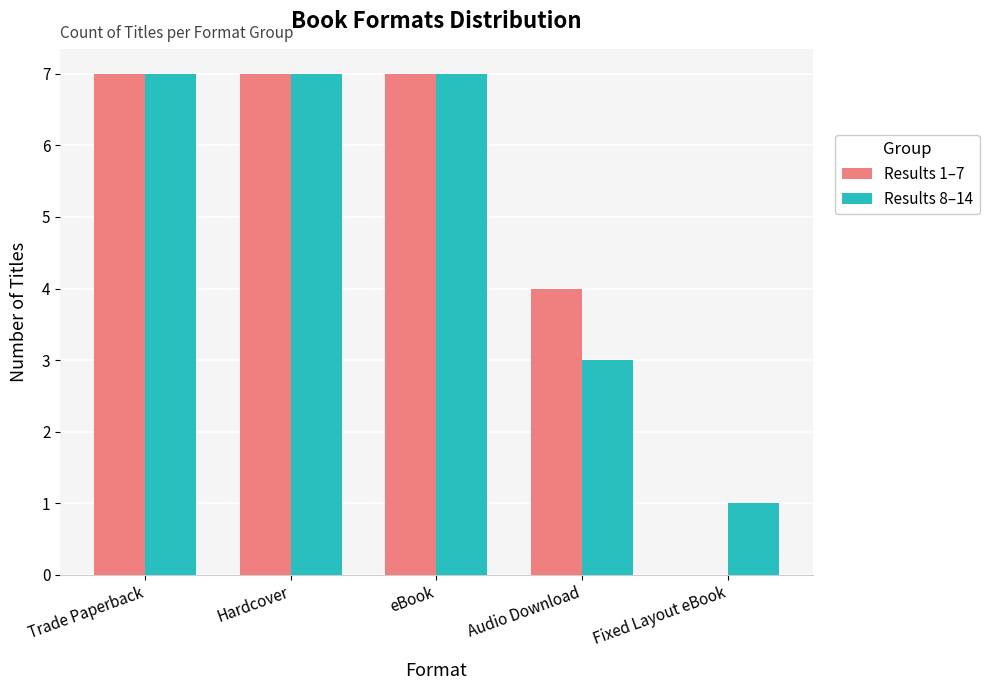

Is the value of Results 8–14 at Audio Download greater than the value of Results 1–7 at eBook?

No